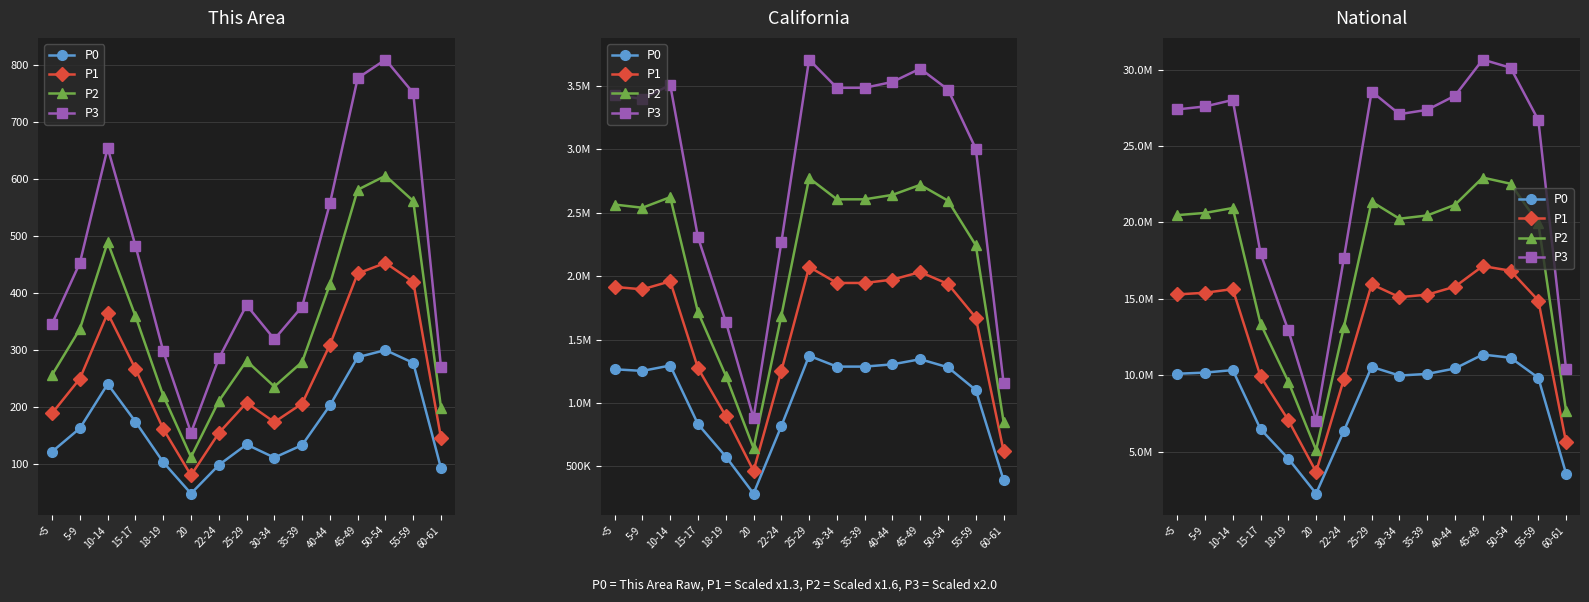

True or false: P3 and P0 intersect in this chart.

False